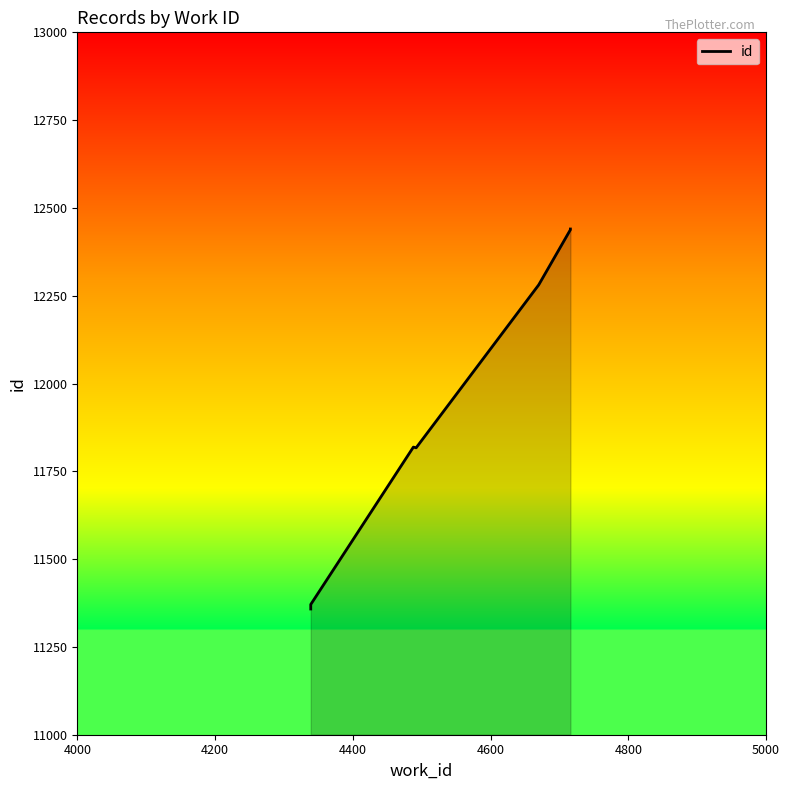

Reading left to right, extract all data points from this chart.

11358	11359	11361	11364	11371	11819	11817	12281	12438	12440